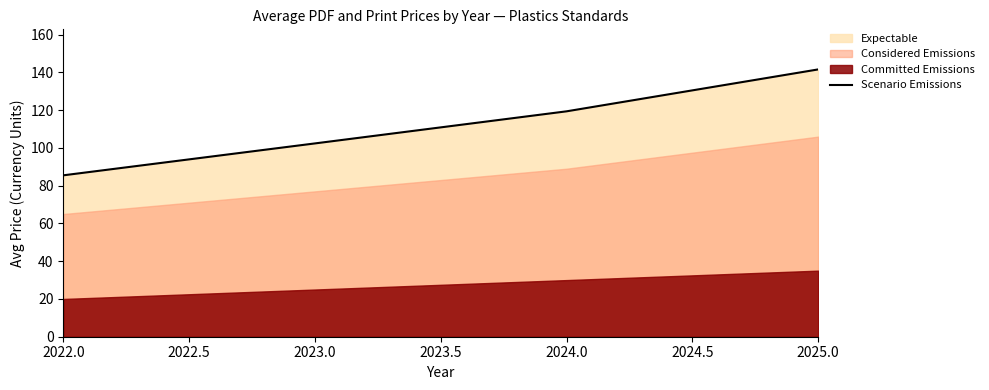

Is it true that Scenario Emissions equals 41.4 at 2023.0?

False